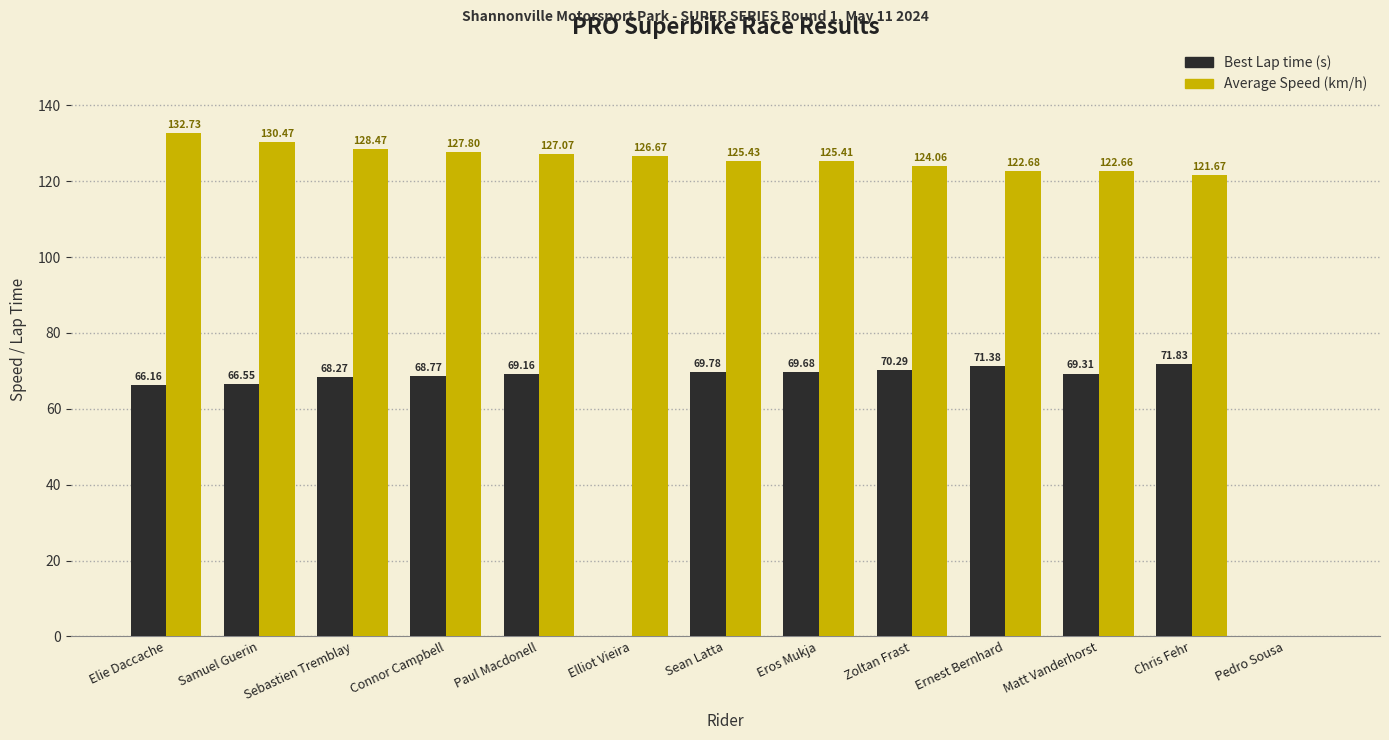

At which category is the sum across all series the highest?

Elie Daccache